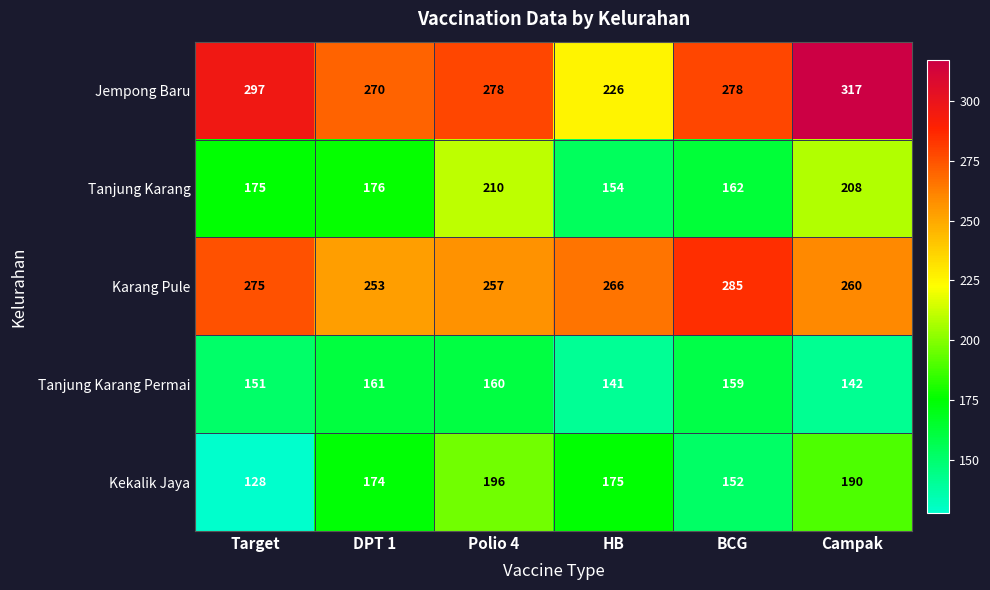

At Polio 4, list the series in order from largest to smallest.

Jempong Baru, Karang Pule, Tanjung Karang, Kekalik Jaya, Tanjung Karang Permai